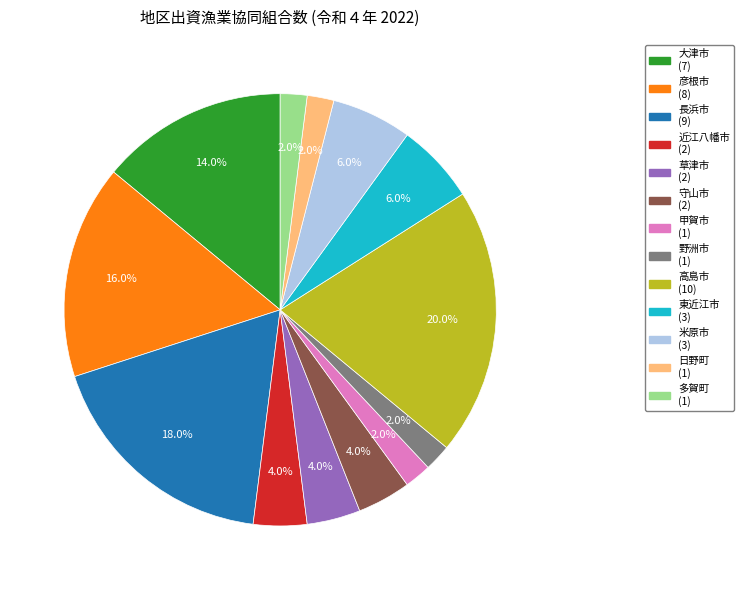

Which has a higher value, 多賀町 or 長浜市?

長浜市